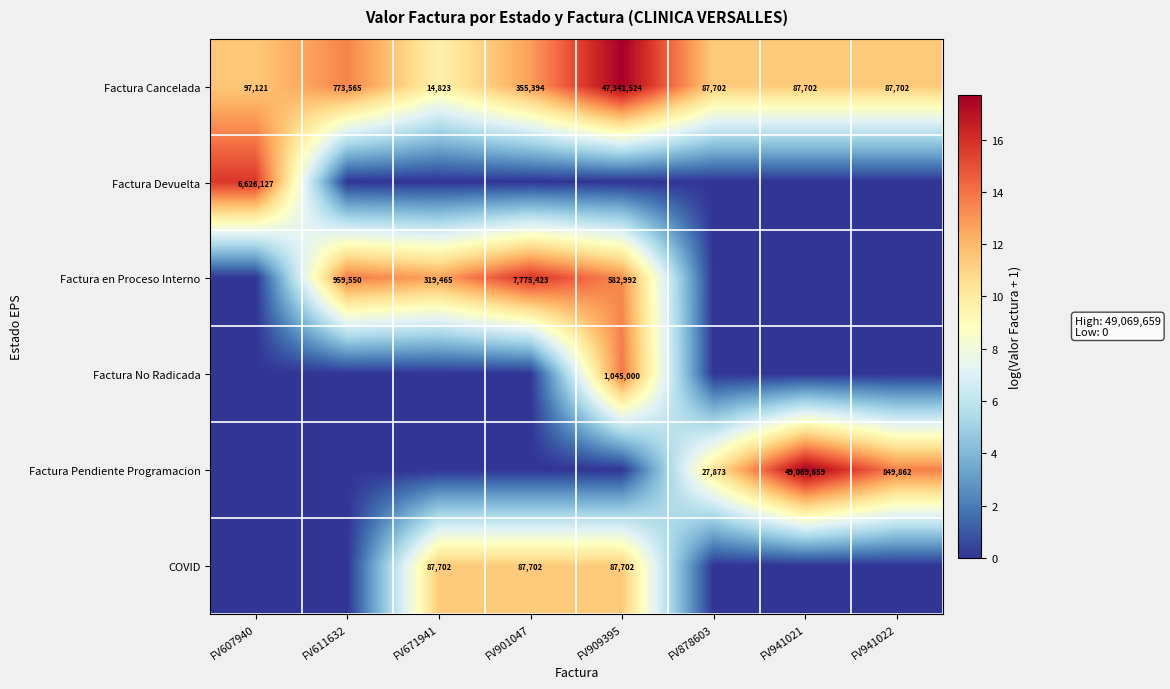

The Factura Cancelada series shows 87702 at FV878603. True or false?

True